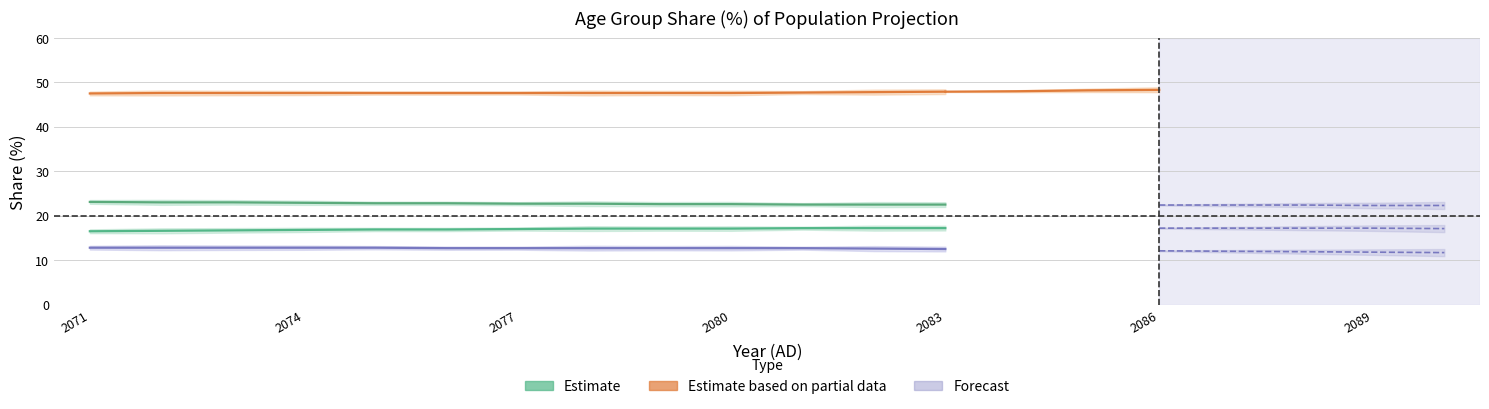

How many lines are shown in the chart?

3